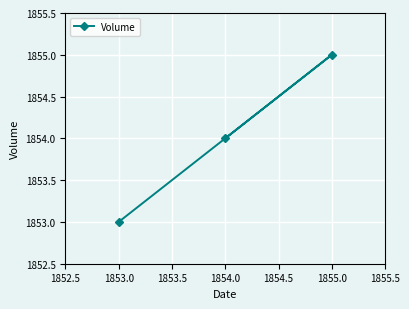

Reading left to right, transcribe all the data shown in this chart.

1853.0=1853	1854.0=1854	1855.0=1855